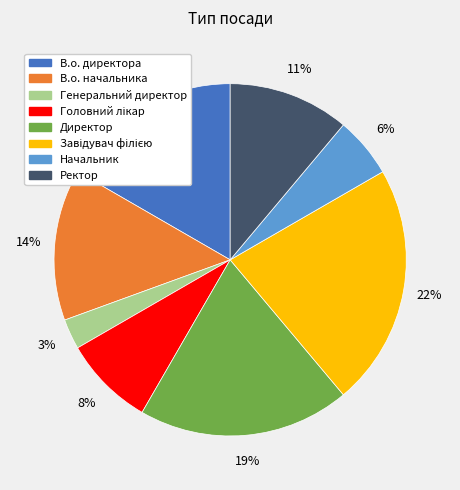

Is it true that В.о. директора is 29% of the pie?

False